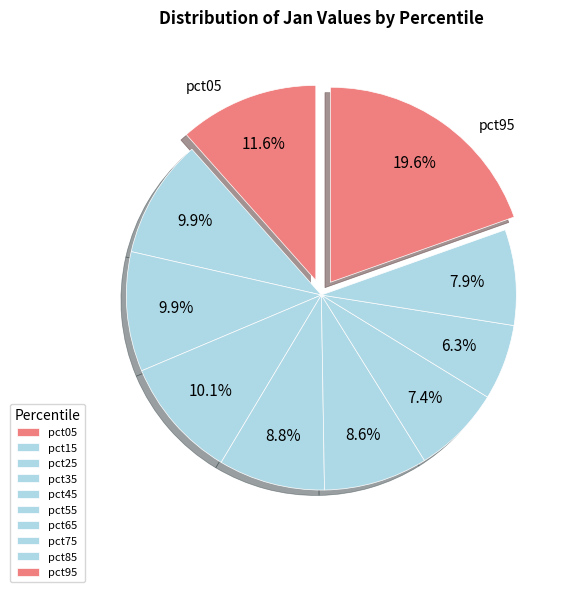

Do pct05 and pct35 together represent more than half of the pie?

No